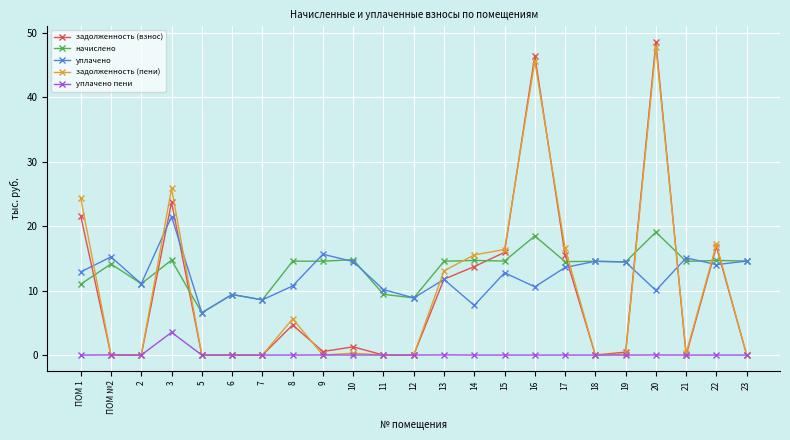

What is the total value across all series at 8?

35.6